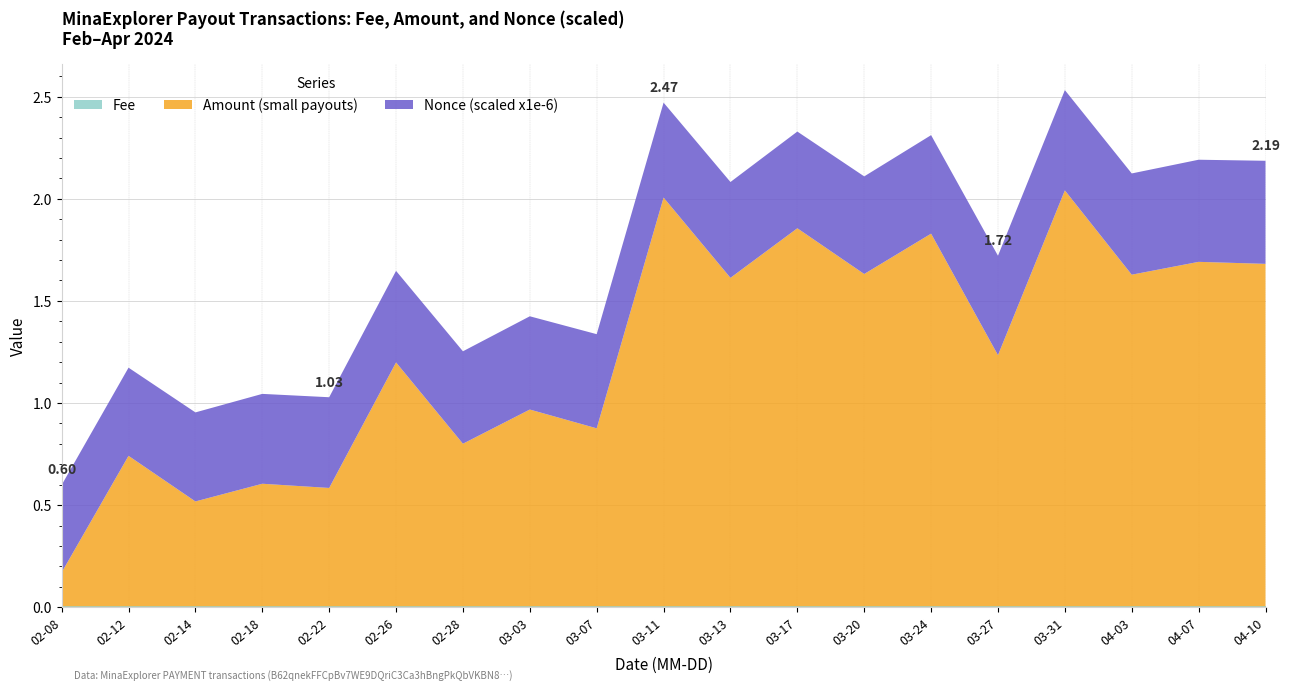

Reading right to left, what are all the values shown in this chart?

Fee: 2024-04-10=0.0	2024-04-07=0.0	2024-04-03=0.0	2024-03-31=0.0	2024-03-27=0.0	2024-03-24=0.0	2024-03-20=0.0	2024-03-17=0.0	2024-03-13=0.0	2024-03-11=0.0	2024-03-07=0.0	2024-03-03=0.0	2024-02-28=0.0	2024-02-26=0.0	2024-02-22=0.0	2024-02-18=0.0	2024-02-14=0.0	2024-02-12=0.0	2024-02-08=0.0
Amount (small payouts): 2024-04-10=1.7	2024-04-07=1.7	2024-04-03=1.6	2024-03-31=2.0	2024-03-27=1.2	2024-03-24=1.8	2024-03-20=1.6	2024-03-17=1.9	2024-03-13=1.6	2024-03-11=2.0	2024-03-07=0.9	2024-03-03=1.0	2024-02-28=0.8	2024-02-26=1.2	2024-02-22=0.6	2024-02-18=0.6	2024-02-14=0.5	2024-02-12=0.7	2024-02-08=0.2
Nonce (scaled): 2024-04-10=0.5	2024-04-07=0.5	2024-04-03=0.5	2024-03-31=0.5	2024-03-27=0.5	2024-03-24=0.5	2024-03-20=0.5	2024-03-17=0.5	2024-03-13=0.5	2024-03-11=0.5	2024-03-07=0.5	2024-03-03=0.5	2024-02-28=0.5	2024-02-26=0.4	2024-02-22=0.4	2024-02-18=0.4	2024-02-14=0.4	2024-02-12=0.4	2024-02-08=0.4